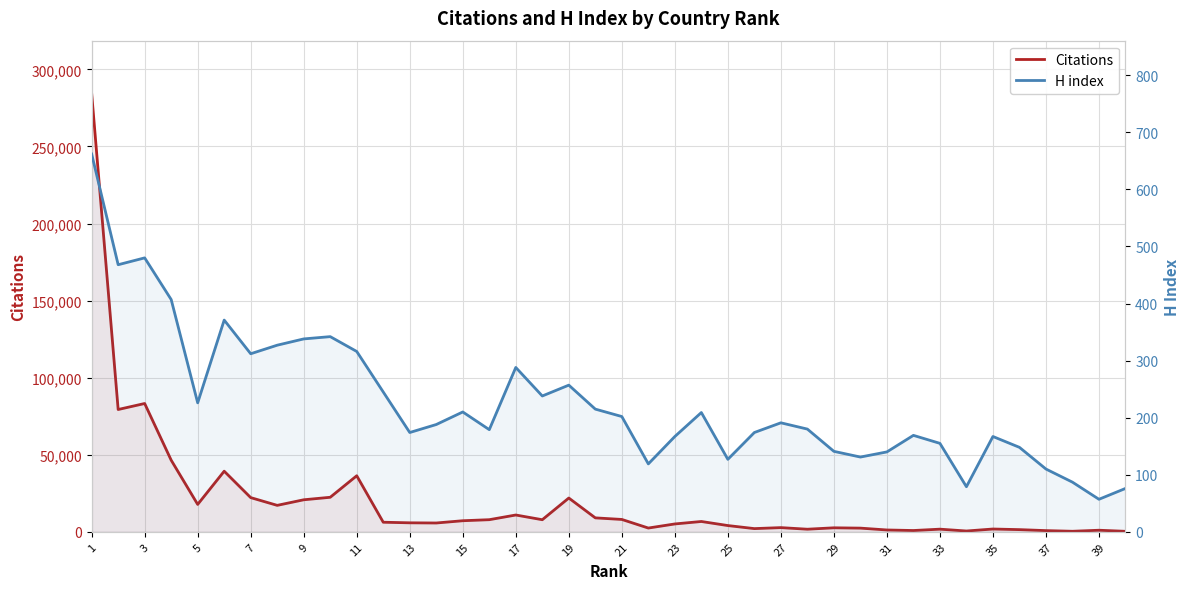

In H index, how many points are lower than both neighbors (excluding endpoints)?

11